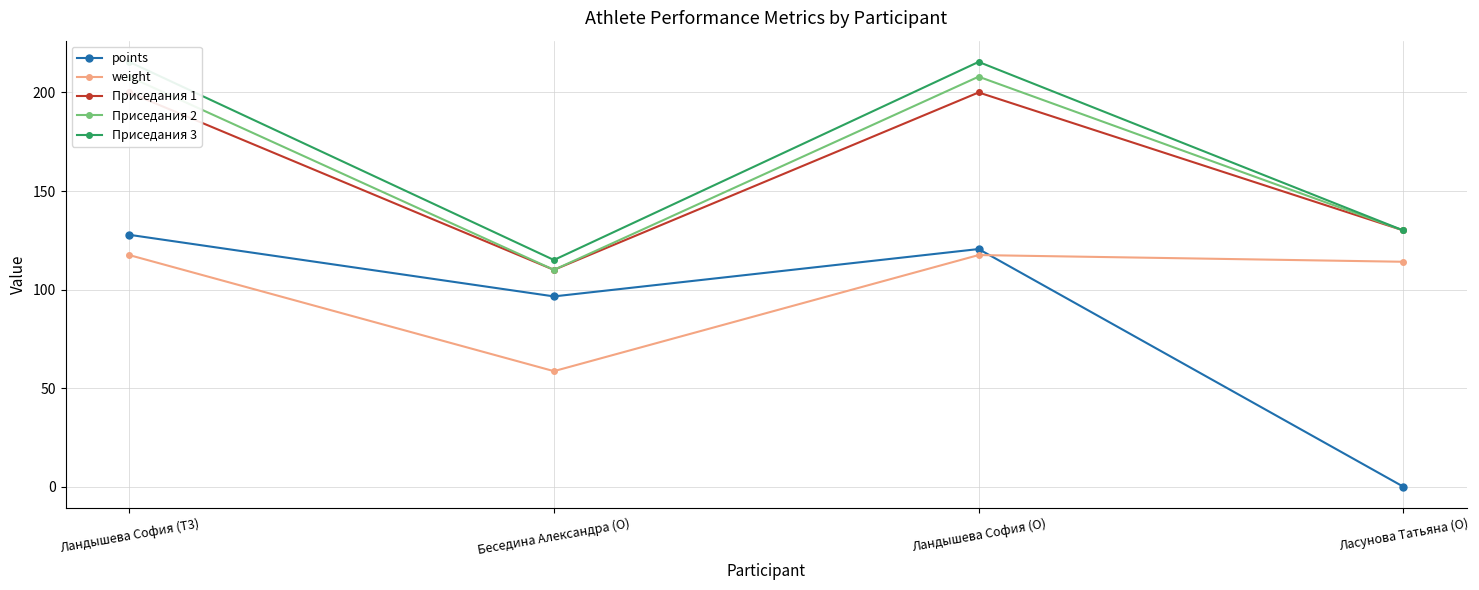

Which has a higher value, Ландышева София (O) or Ласунова Татьяна (O)?

Ландышева София (O)